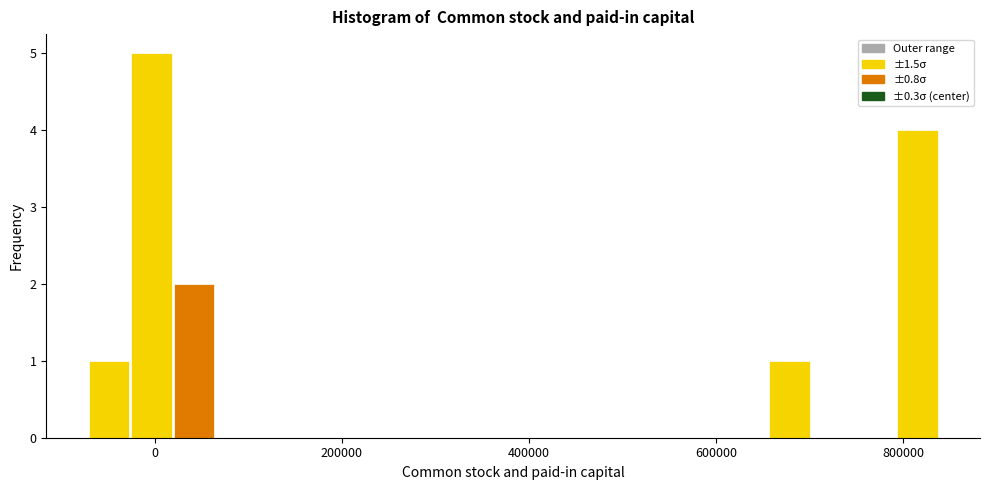

Around what value on the x-axis is the tallest bar? Give the approximate position of its centre, as read against the axis.

0